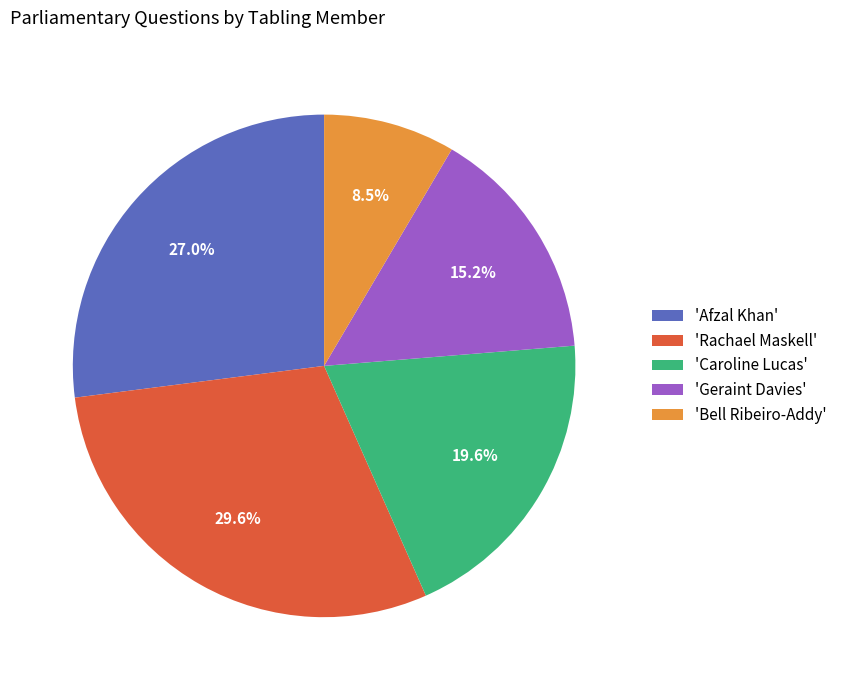

Does 'Geraint Davies' represent more than half of the total?

No